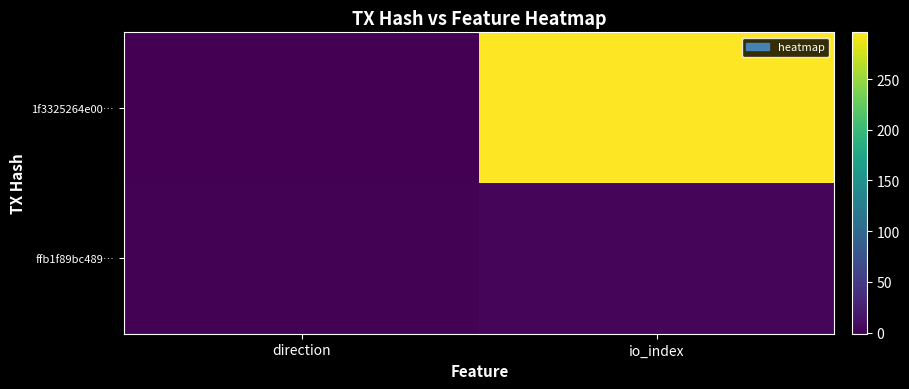

Rank the series by their average value, from highest to lowest.

1f3325264e00…, ffb1f89bc489…